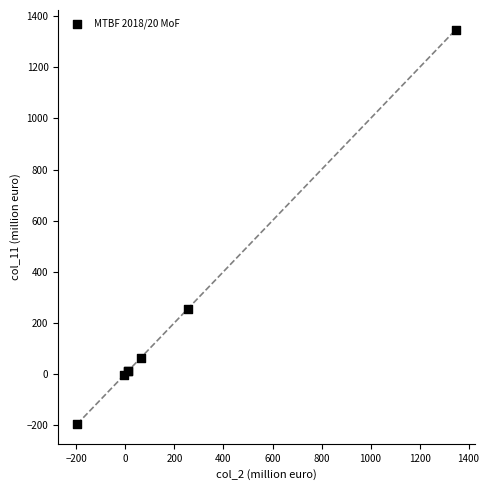

What Y value in the scatter plot is closest to 575?

254.1